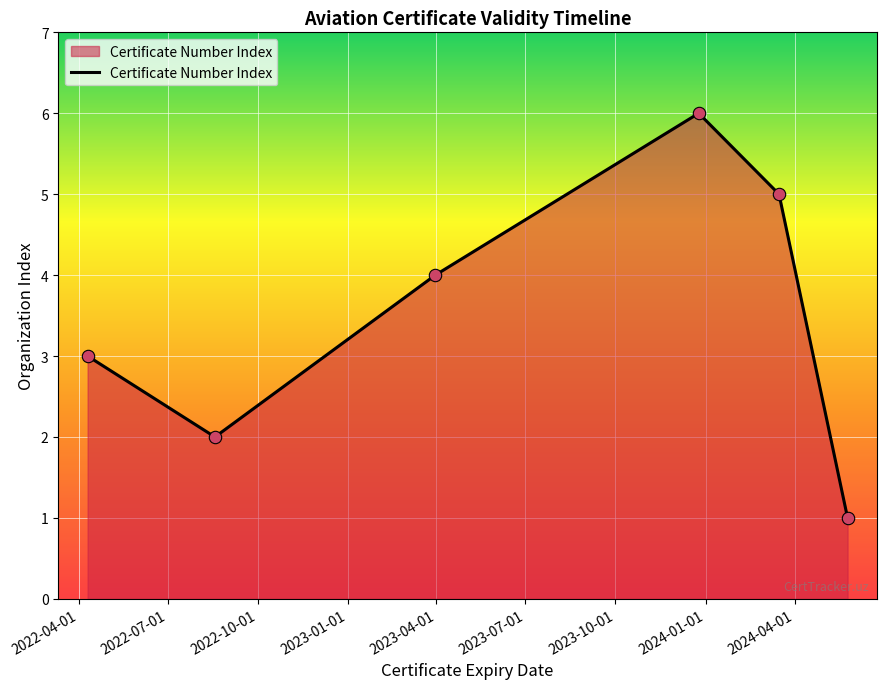

What is the greatest value displayed?

6